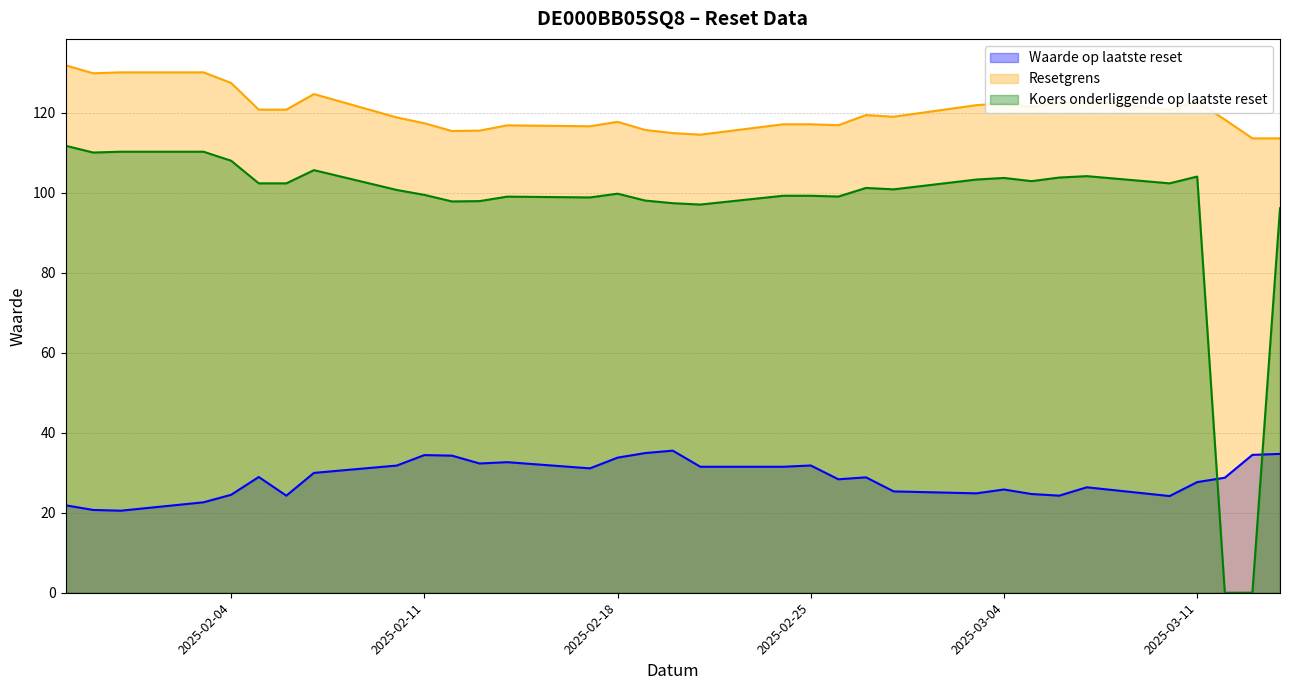

Reading left to right, transcribe all the data shown in this chart.

Waarde op laatste reset: 2025-01-29=21.9	2025-01-30=20.7	2025-01-31=20.5	2025-02-03=22.6	2025-02-04=24.5	2025-02-05=28.9	2025-02-06=24.3	2025-02-07=29.9	2025-02-10=31.8	2025-02-11=34.4	2025-02-12=34.3	2025-02-13=32.3	2025-02-14=32.6	2025-02-17=31.1	2025-02-18=33.8	2025-02-19=34.9	2025-02-20=35.5	2025-02-21=31.5	2025-02-24=31.5	2025-02-25=31.8	2025-02-26=28.4	2025-02-27=28.8	2025-02-28=25.3	2025-03-03=24.8	2025-03-04=25.8	2025-03-05=24.7	2025-03-06=24.3	2025-03-07=26.4	2025-03-10=24.2	2025-03-11=27.6	2025-03-12=28.7	2025-03-13=34.5	2025-03-14=34.7
Resetgrens: 2025-01-29=131.8	2025-01-30=129.8	2025-01-31=130.0	2025-02-03=130.0	2025-02-04=127.4	2025-02-05=120.7	2025-02-06=120.7	2025-02-07=124.6	2025-02-10=118.8	2025-02-11=117.3	2025-02-12=115.4	2025-02-13=115.5	2025-02-14=116.8	2025-02-17=116.6	2025-02-18=117.7	2025-02-19=115.6	2025-02-20=114.9	2025-02-21=114.5	2025-02-24=117.1	2025-02-25=117.1	2025-02-26=116.8	2025-02-27=119.4	2025-02-28=118.9	2025-03-03=121.8	2025-03-04=122.3	2025-03-05=121.4	2025-03-06=122.4	2025-03-07=122.8	2025-03-10=120.7	2025-03-11=122.7	2025-03-12=118.2	2025-03-13=113.5	2025-03-14=113.5
Koers onderliggende op laatste reset: 2025-01-29=111.7	2025-01-30=110.0	2025-01-31=110.2	2025-02-03=110.2	2025-02-04=108.0	2025-02-05=102.3	2025-02-06=102.3	2025-02-07=105.6	2025-02-10=100.7	2025-02-11=99.4	2025-02-12=97.8	2025-02-13=97.9	2025-02-14=99.0	2025-02-17=98.8	2025-02-18=99.7	2025-02-19=98.0	2025-02-20=97.3	2025-02-21=97.0	2025-02-24=99.2	2025-02-25=99.2	2025-02-26=99.0	2025-02-27=101.2	2025-02-28=100.8	2025-03-03=103.2	2025-03-04=103.7	2025-03-05=102.8	2025-03-06=103.8	2025-03-07=104.1	2025-03-10=102.3	2025-03-11=104.0	2025-03-12=0.0	2025-03-13=0.0	2025-03-14=96.1